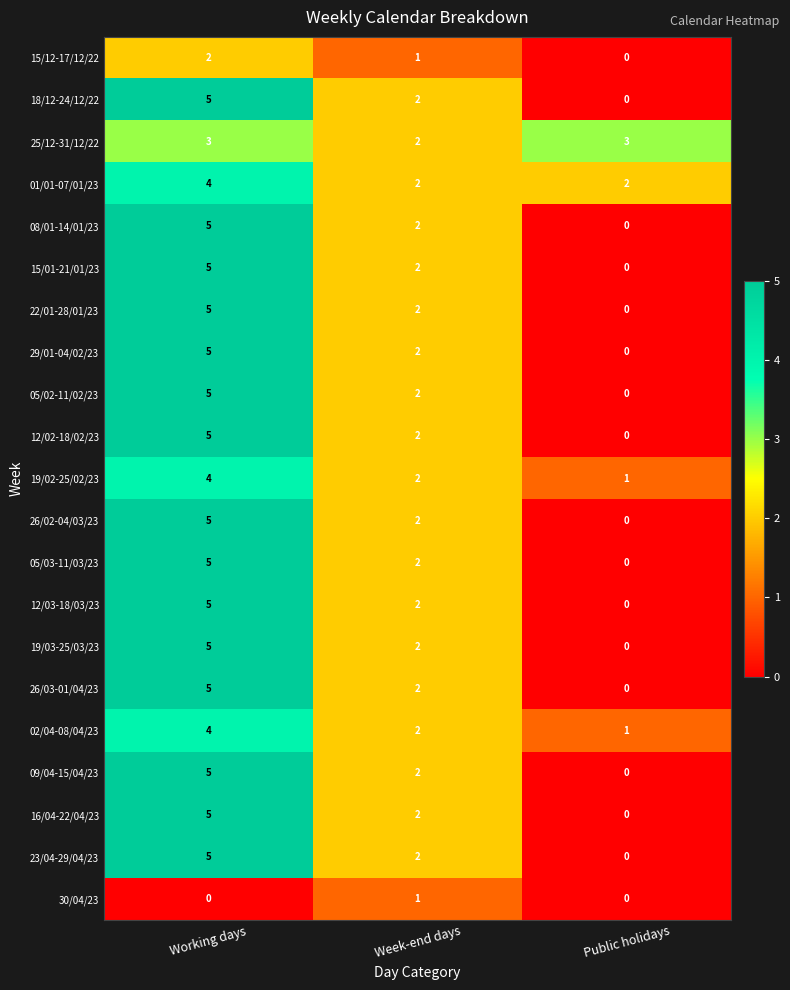

The 25/12-31/12/22 series shows 3 at Week-end days. True or false?

False